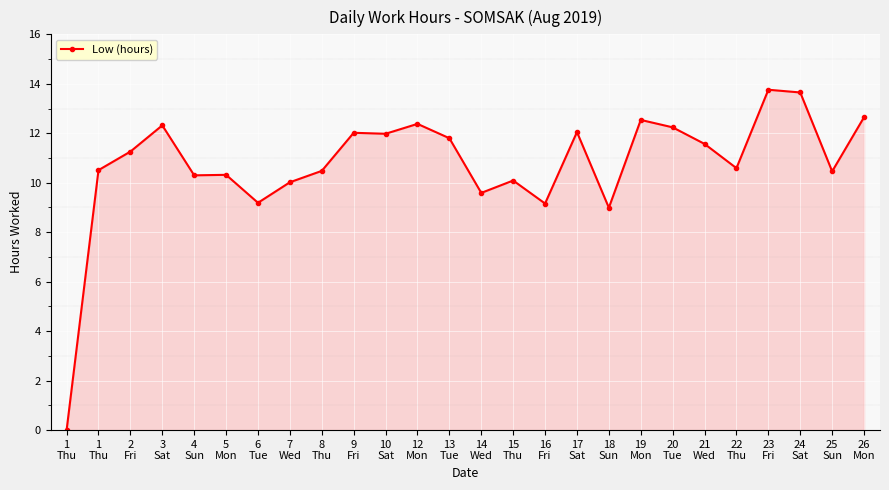

Does the chart have visible grid lines?

Yes